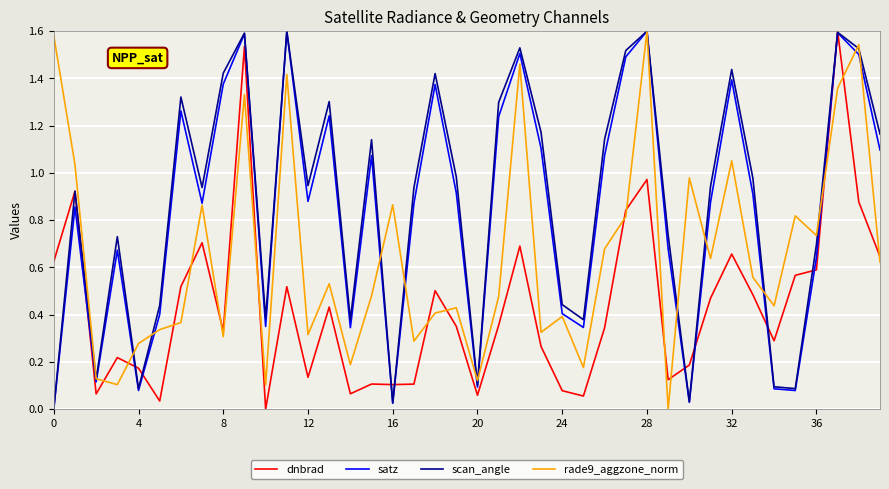

Which series has the largest total across all categories?

scan_angle